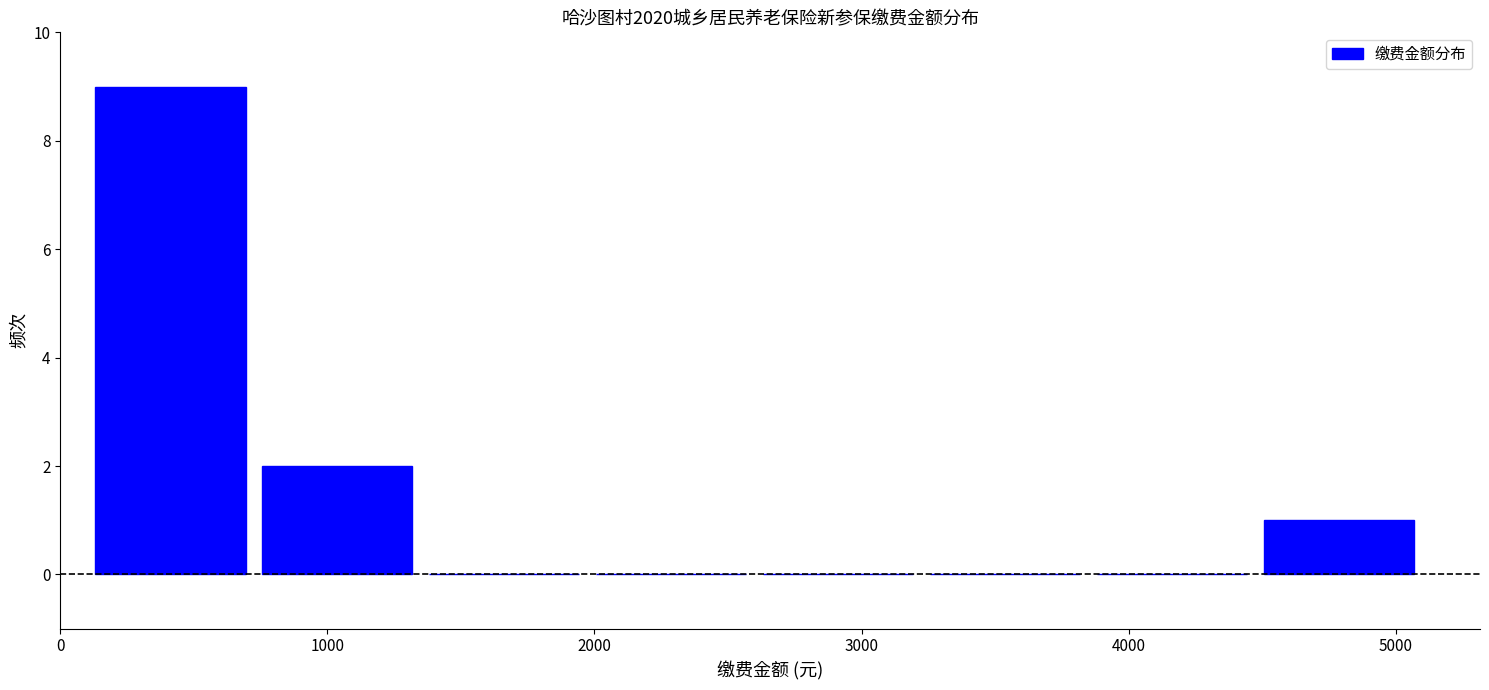

Reading left to right, list every bar in this chart as the range it spans on the x-axis followed by its height. Neither the bar edges nor the heights are printed on the chart, so give them approximately, as read against the axes.

100 to 700: 9
700 to 1400: 2
1400 to 2000: 0
2000 to 2600: 0
2600 to 3200: 0
3200 to 3900: 0
3900 to 4500: 0
4500 to 5100: 1